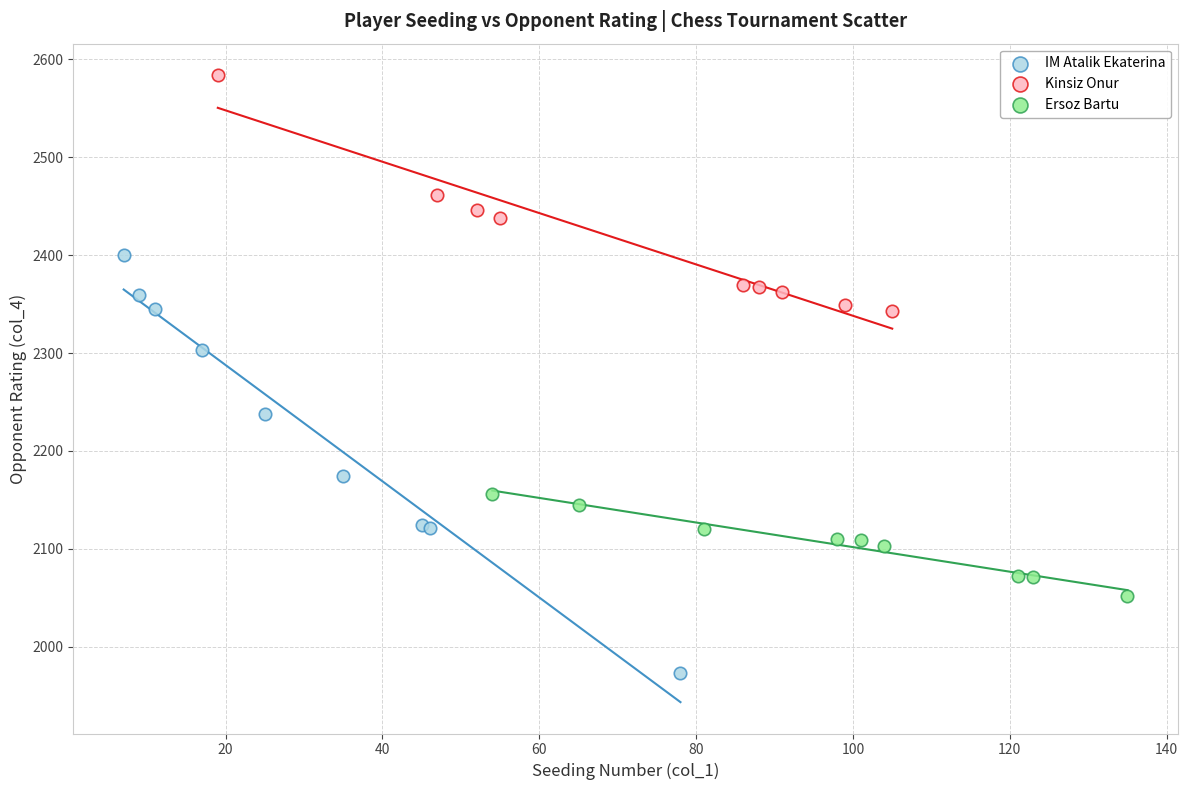

Which series contains the highest Y value?

Kinsiz Onur